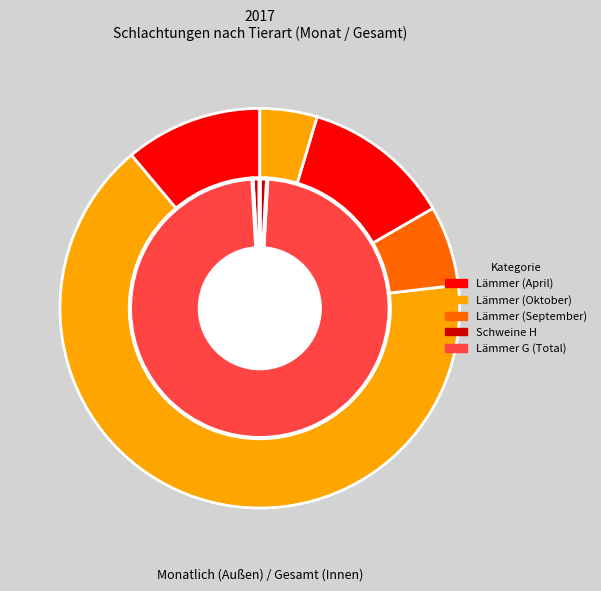

Does August represent more than half of the total?

No